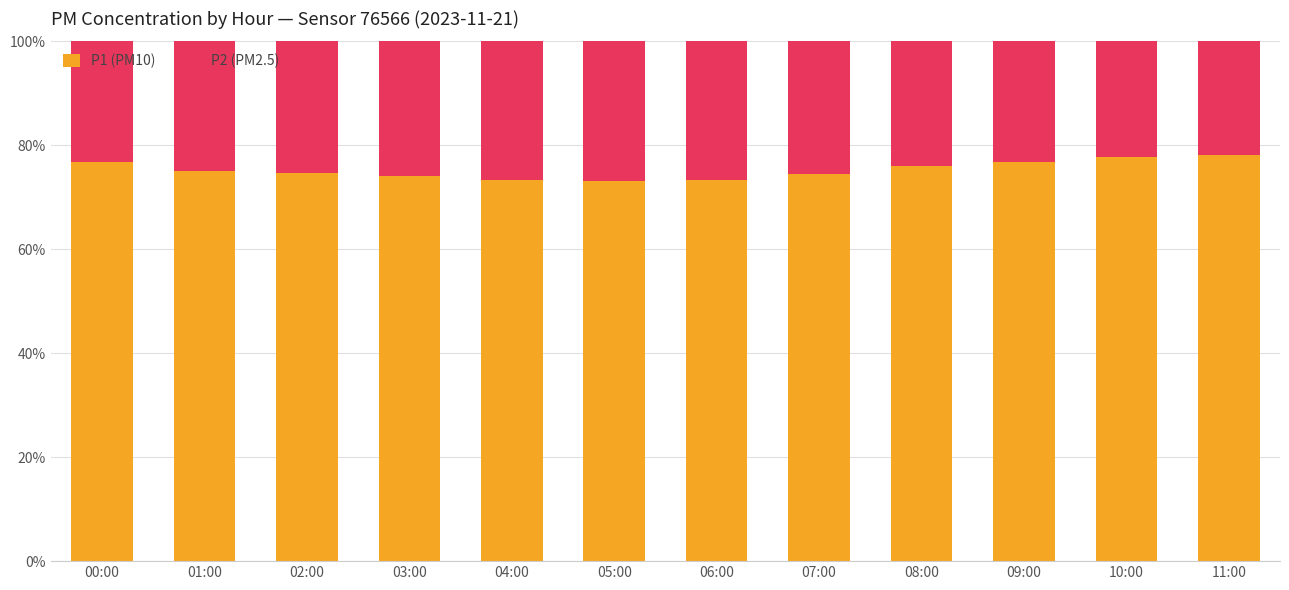

What is the highest value of the P1 (PM10) series?

78.2